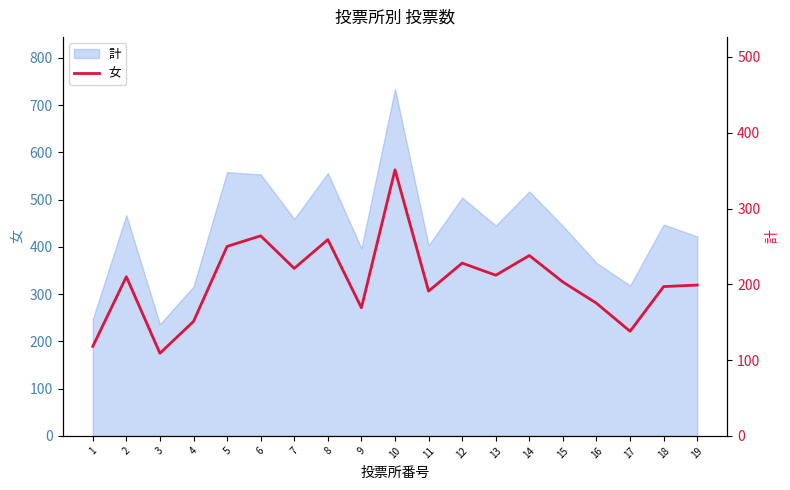

Reading left to right, list all the values displayed in this chart.

1=118	2=210	3=109	4=151	5=250	6=264	7=221	8=259	9=169	10=351	11=191	12=228	13=212	14=238	15=203	16=175	17=138	18=197	19=199